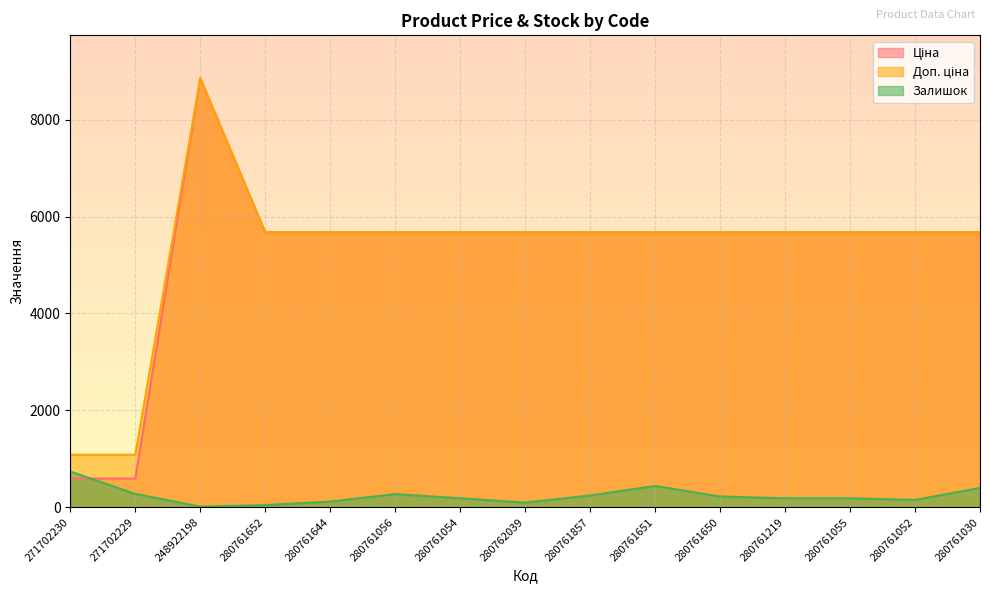

True or false: Ціна and Доп. ціна cross at least once.

False